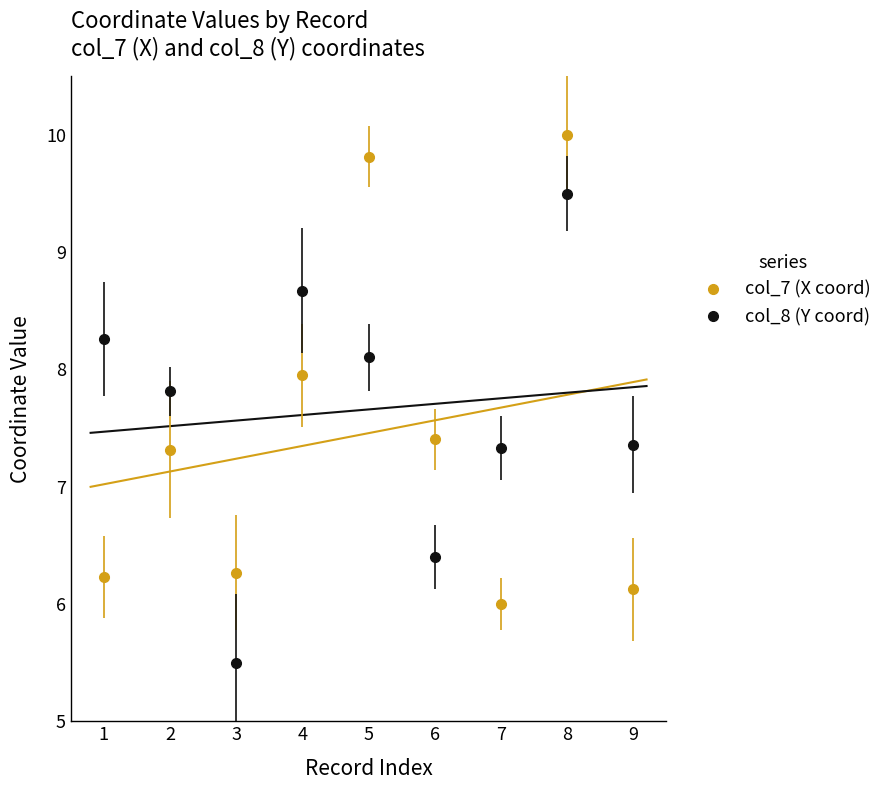

In col_7 (X coord), how many points are higher than both neighbors (excluding endpoints)?

3